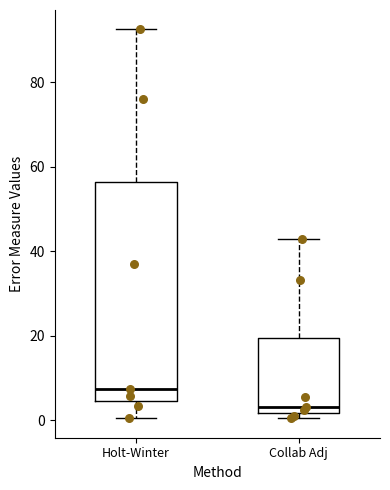

Which box has the highest median line?

Holt-Winter